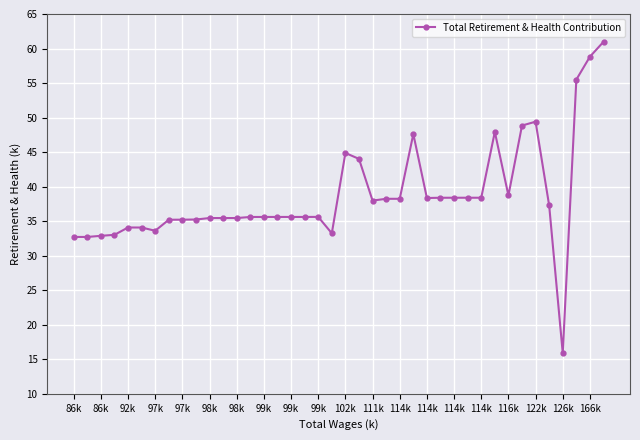

Reading left to right, what are all the values shown in this chart?

32714	32715	32877	33021	34082	34080	33611	35206	35215	35239	35452	35452	35452	35607	35609	35611	35611	35611	35618	33245	44875	44020	37978	38239	38239	47618	38353	38390	38393	38393	38393	47925	38719	48846	49407	37270	15884	55500	58820	60975